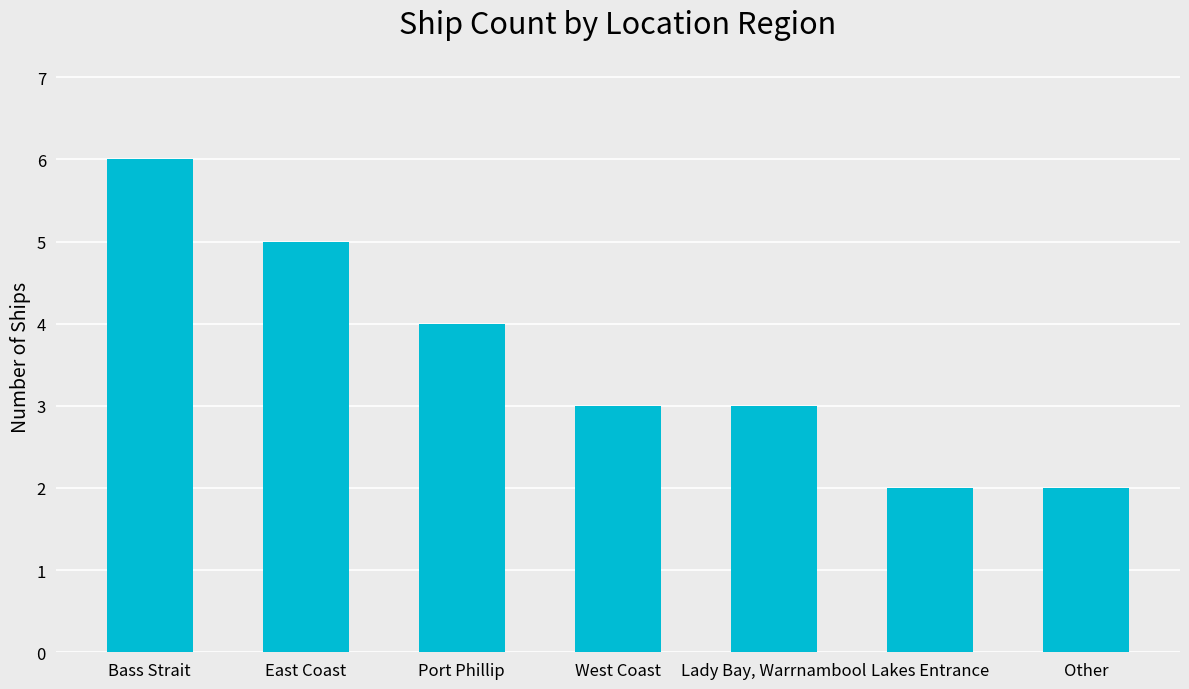

Count the number of data series in this chart.

1